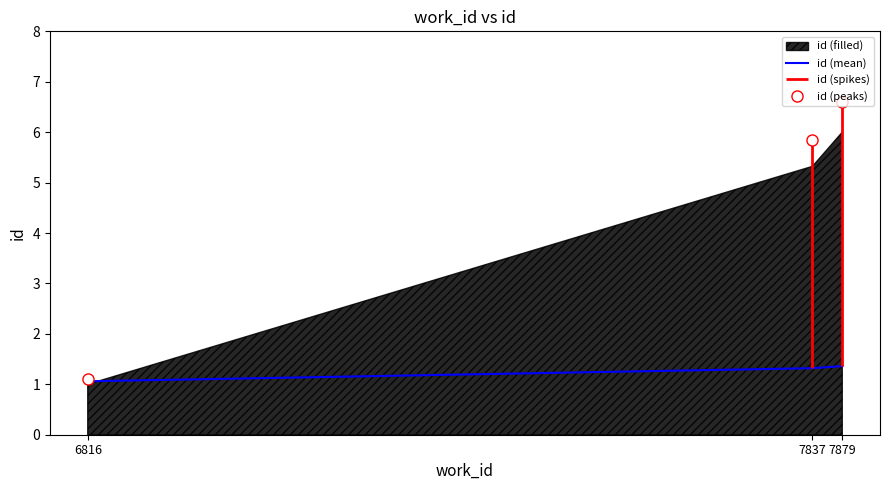

What is the difference between the maximum and minimum values in the id (mean) series?

0.3